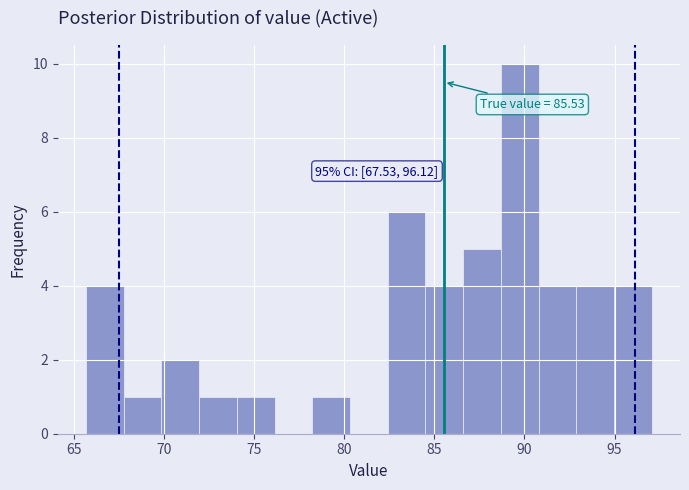

Over which range of the x-axis is the bar tallest?

88.5 to 91.0